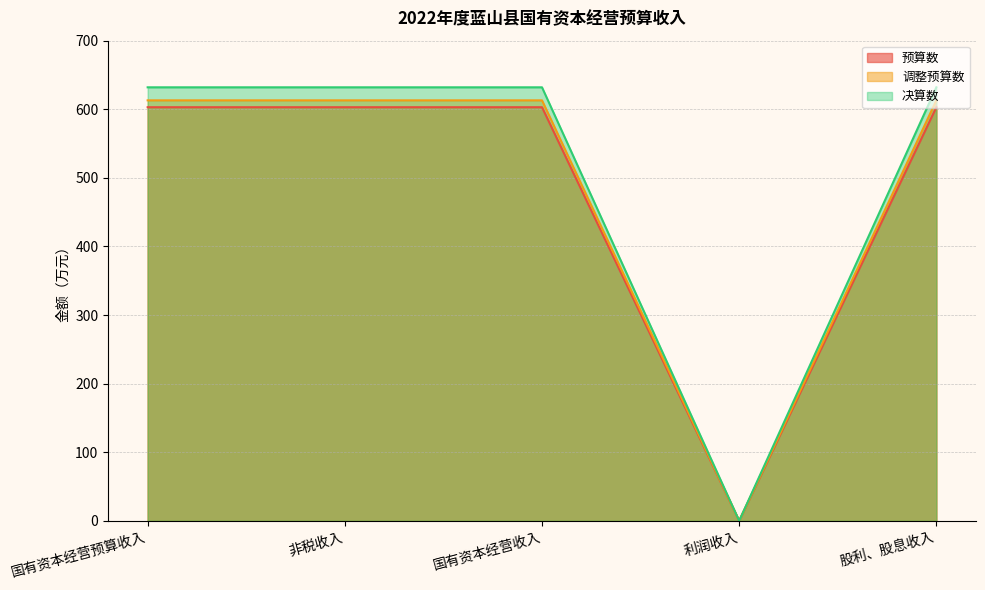

The 预算数 series shows 824 at 国有资本经营预算收入. True or false?

False